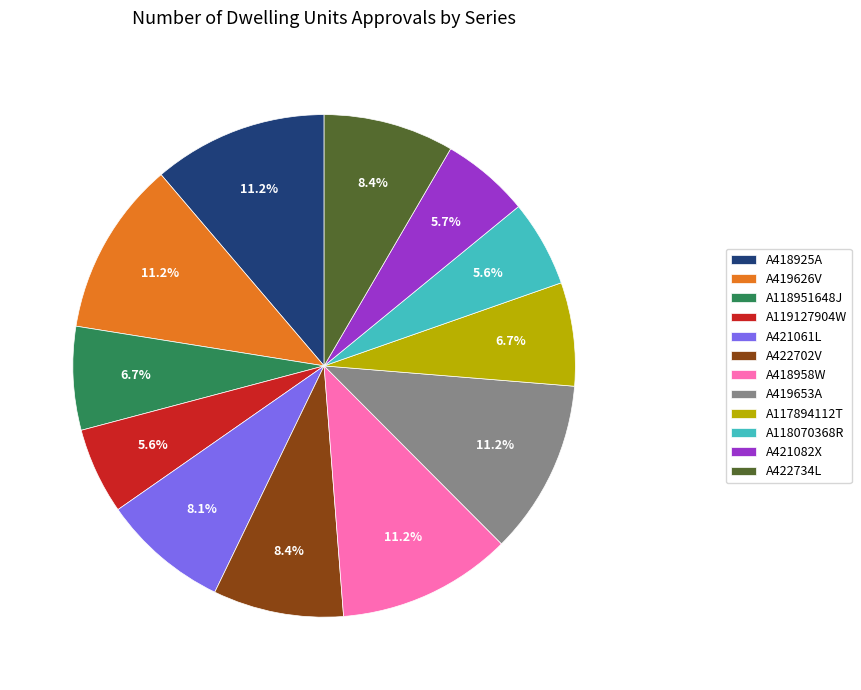

True or false: A422734L accounts for 8% of the total.

True